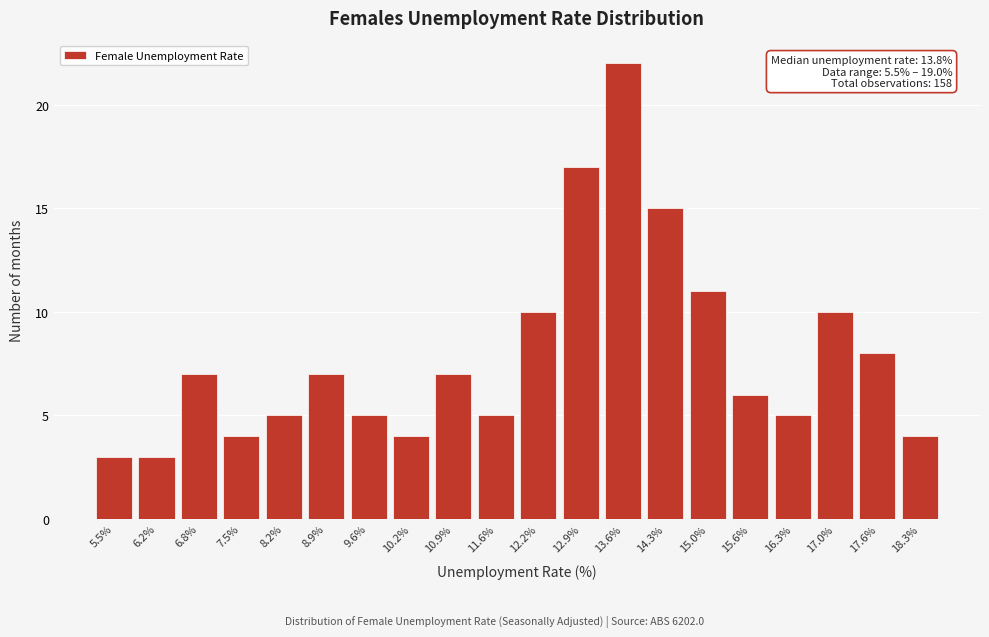

Reading left to right, what are all the values shown in this chart?

5.5%=3	6.2%=3	6.8%=7	7.5%=4	8.2%=5	8.9%=7	9.6%=5	10.2%=4	10.9%=7	11.6%=5	12.2%=10	12.9%=17	13.6%=22	14.3%=15	15.0%=11	15.6%=6	16.3%=5	17.0%=10	17.6%=8	18.3%=4